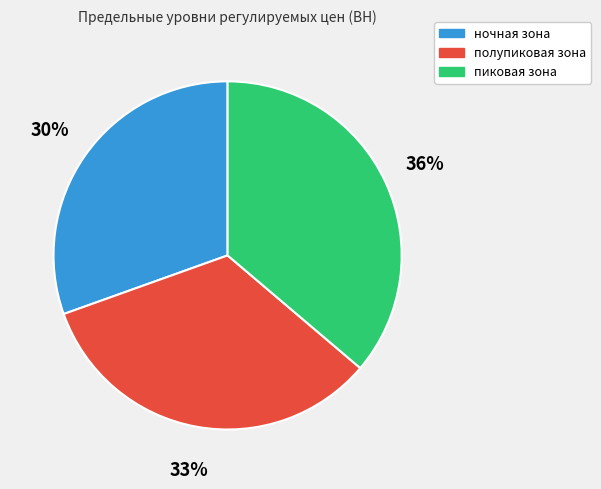

Count the number of slices in the pie.

3